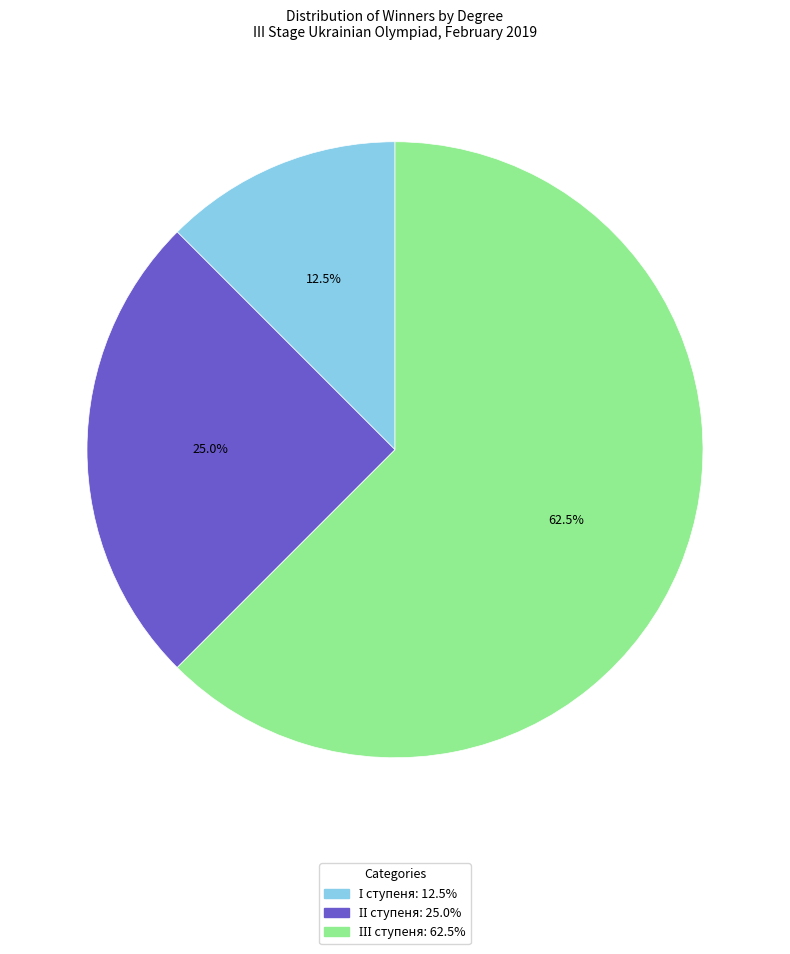

Does any single category account for the majority?

Yes